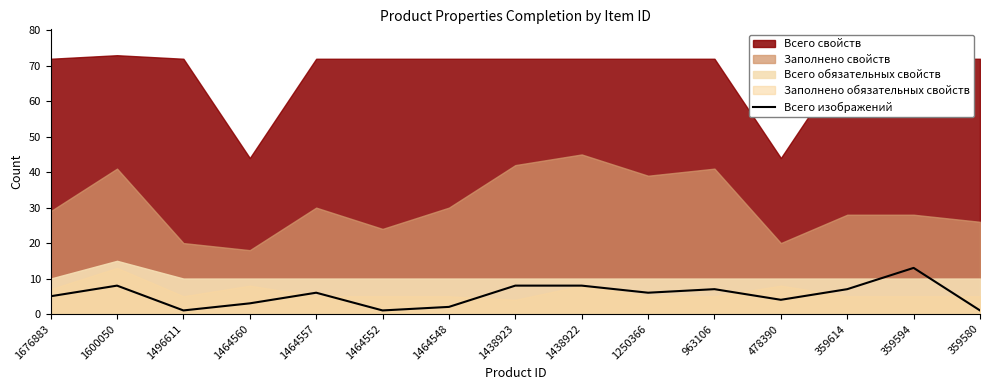

How many points are lower than both their immediate neighbors (excluding endpoints)?

4